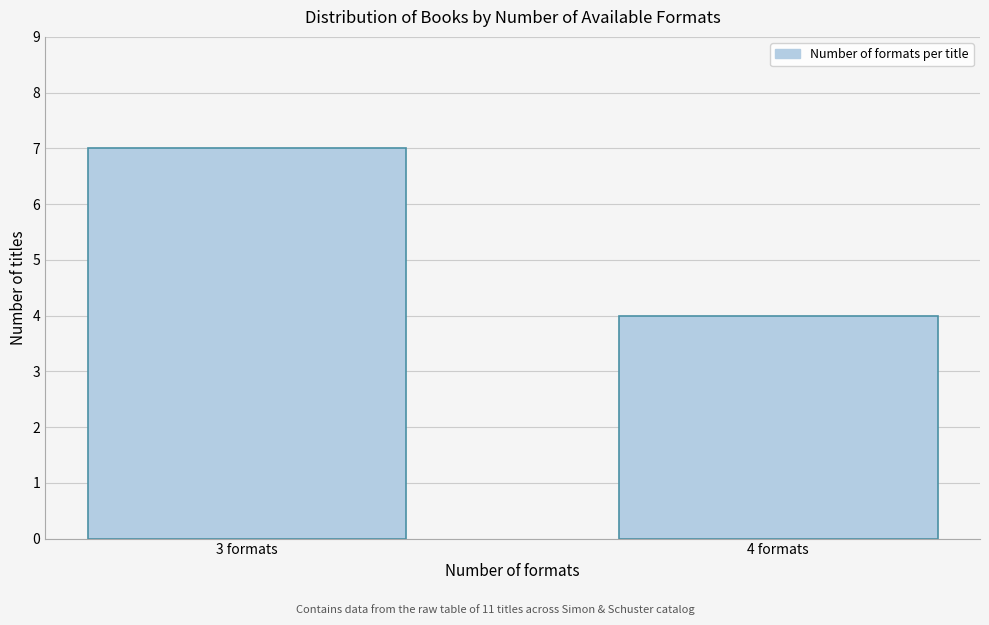

Reading right to left, what are all the values shown in this chart?

4	7